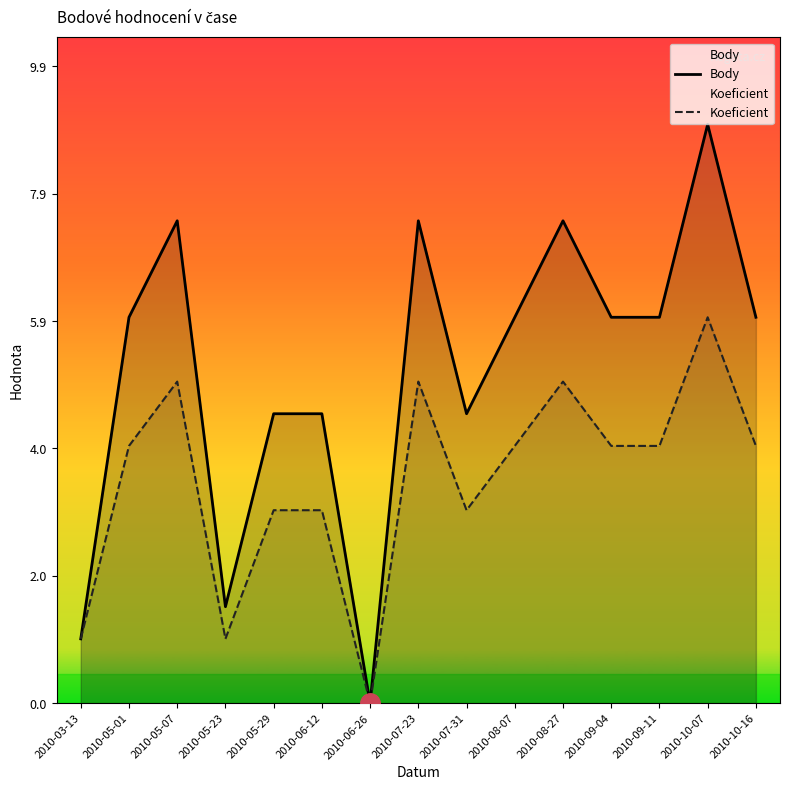

The value of Body at 2010-10-07 is 3.3. True or false?

False